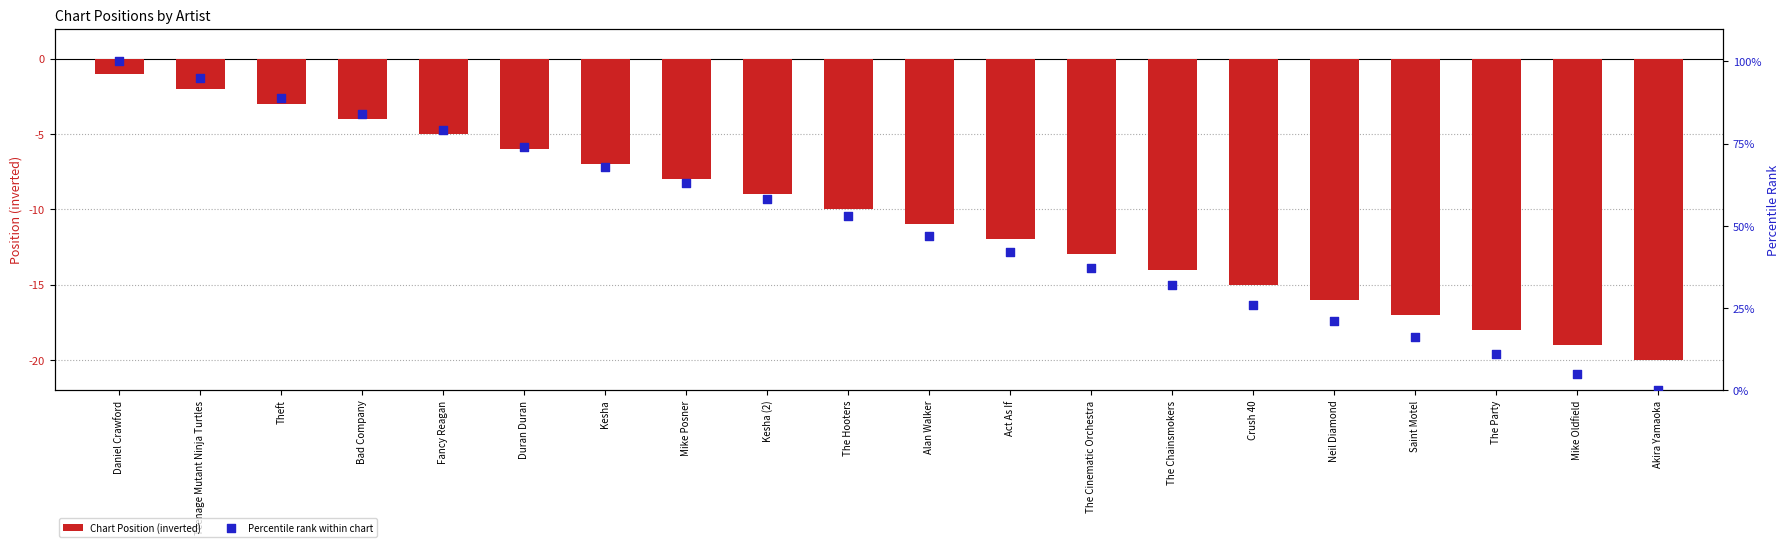

What is the total value across all series at Mike Oldfield?

-14